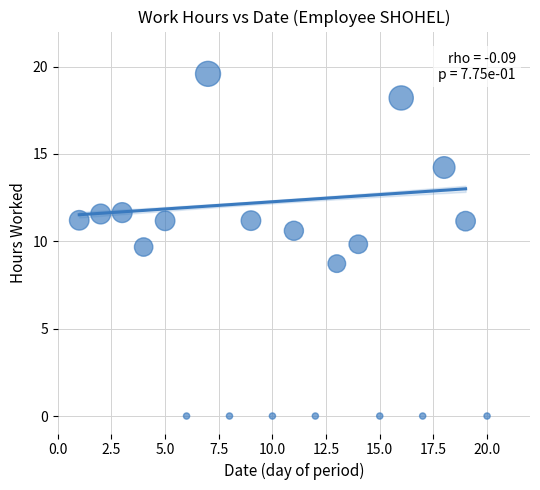

What Y value in the scatter plot is closest to 9?

8.7